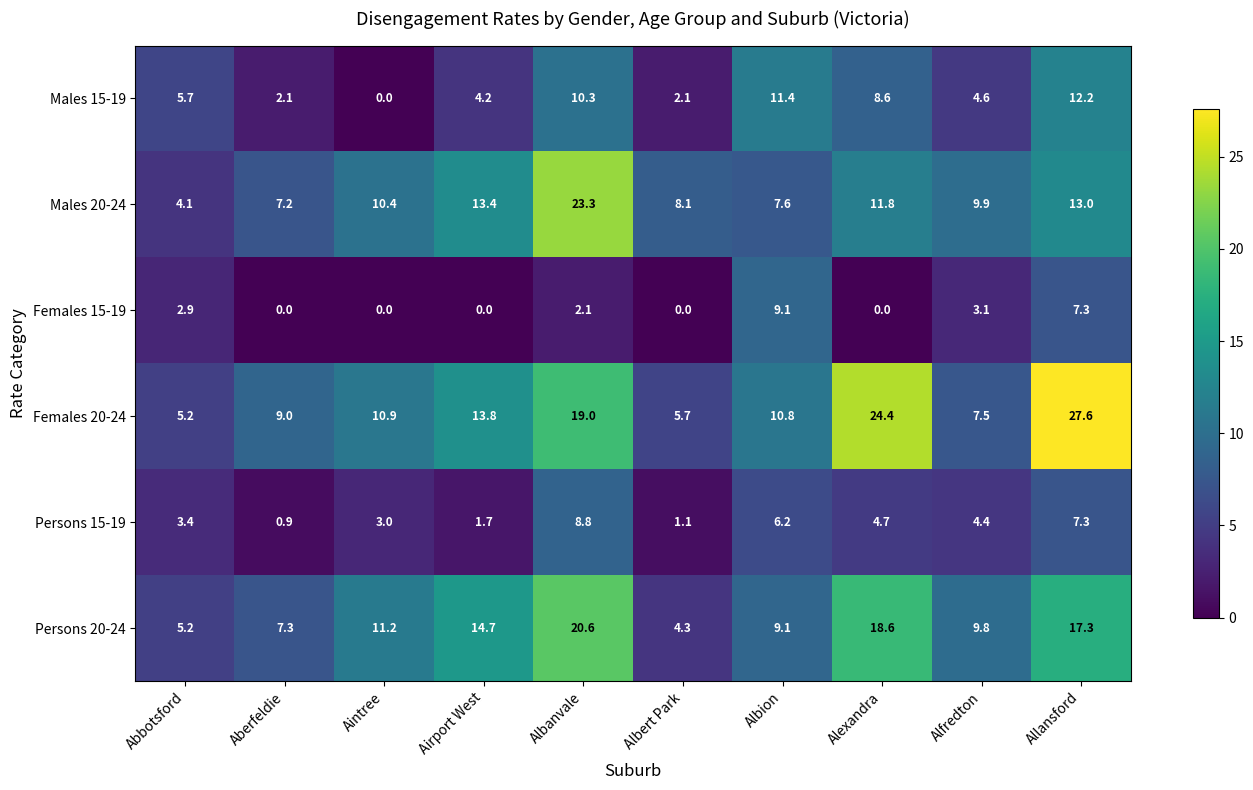

Is it true that Persons 20-24 equals 10.0 at Aberfeldie?

False